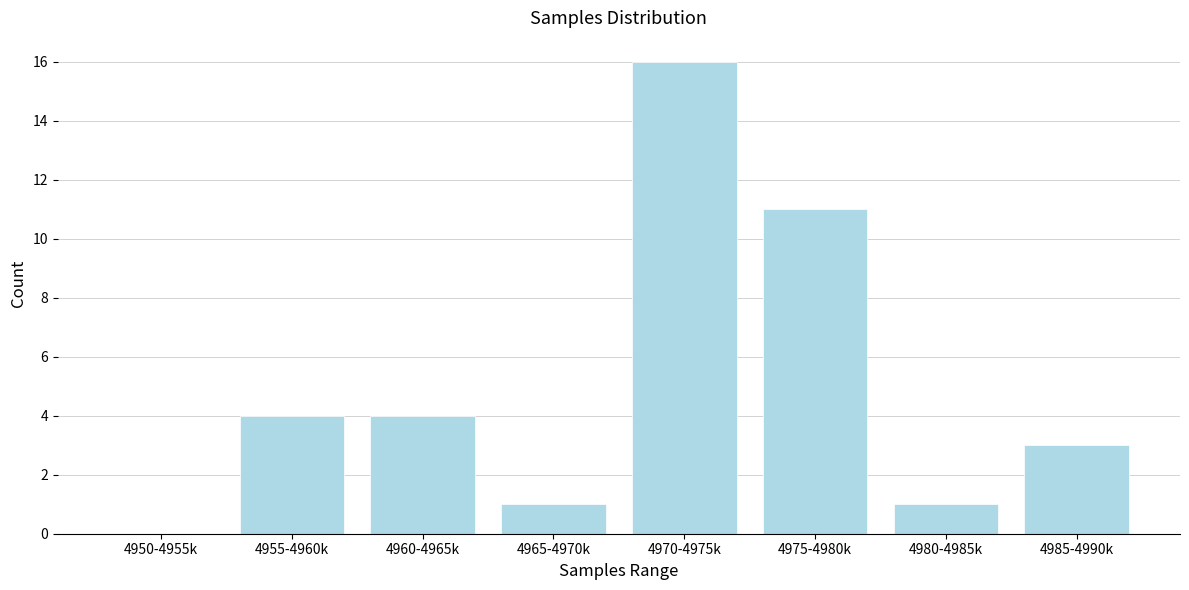

Reading left to right, extract all data points from this chart.

4950-4955k=0	4955-4960k=4	4960-4965k=4	4965-4970k=1	4970-4975k=16	4975-4980k=11	4980-4985k=1	4985-4990k=3